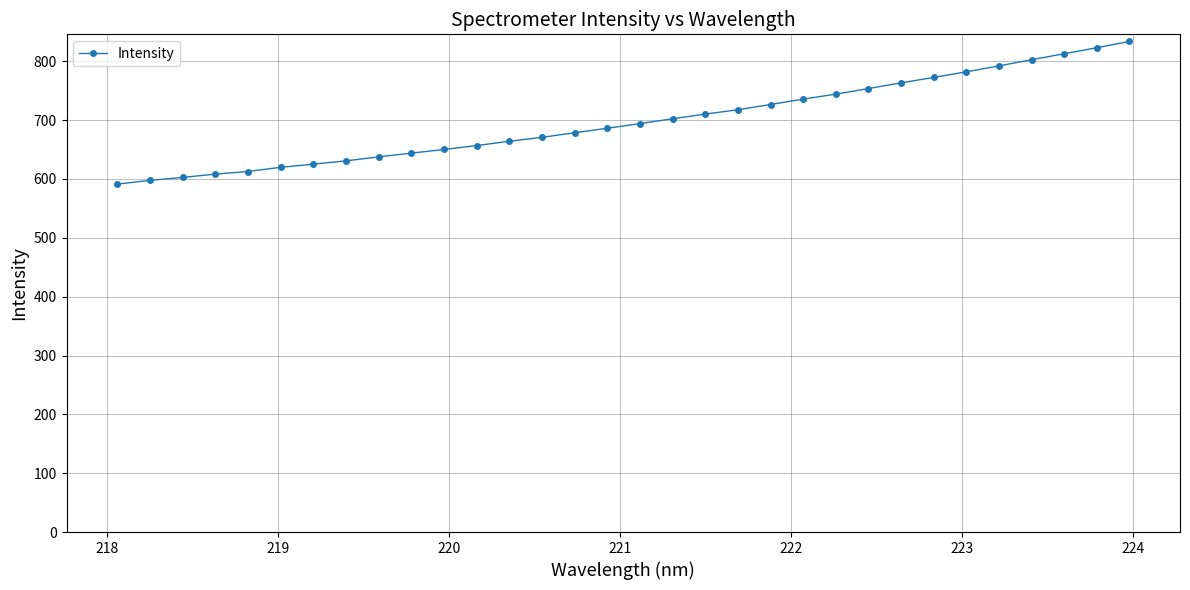

What is the difference between the maximum and minimum values?

242.5